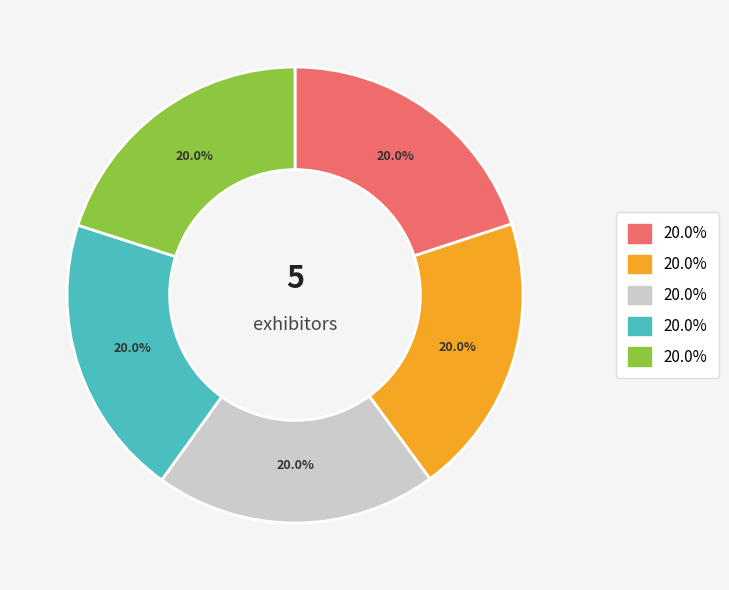

Is there a majority slice in this chart?

No